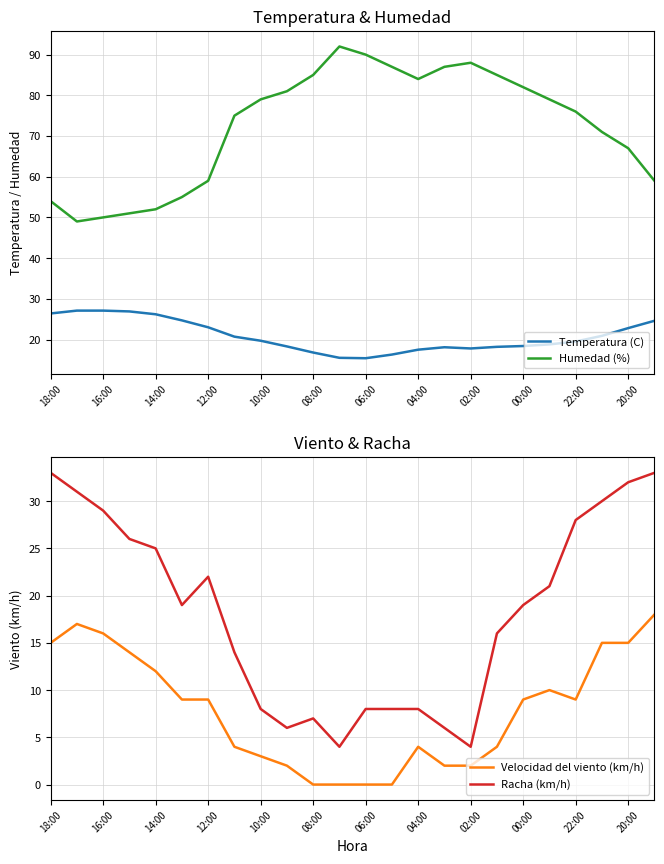

At how many categories does at least one series exceed 89?

2